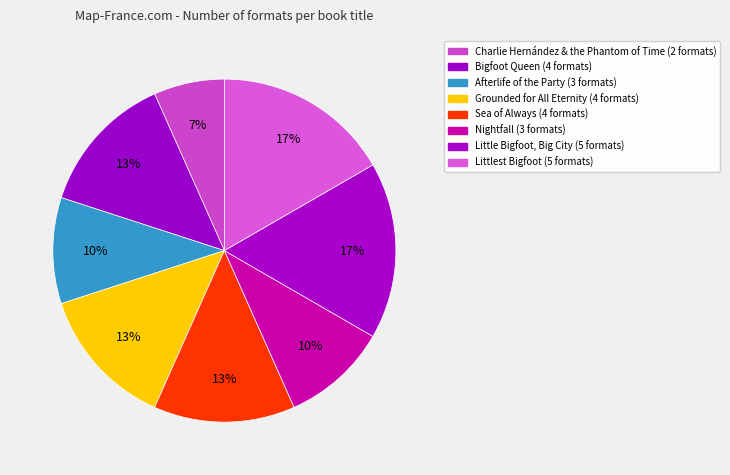

How many slices are in this pie chart?

8